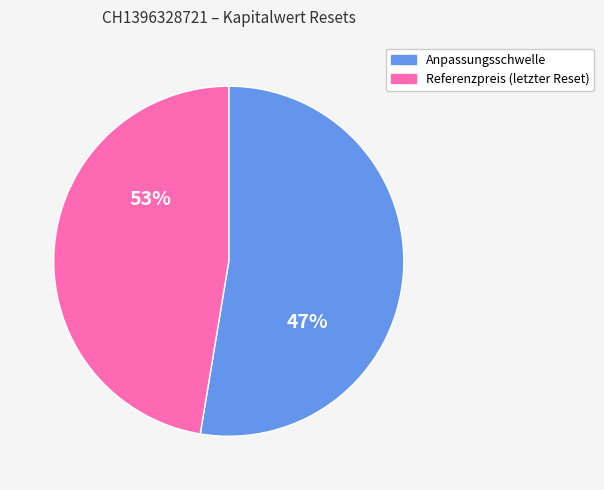

Is it true that 22 is 8% of the pie?

False